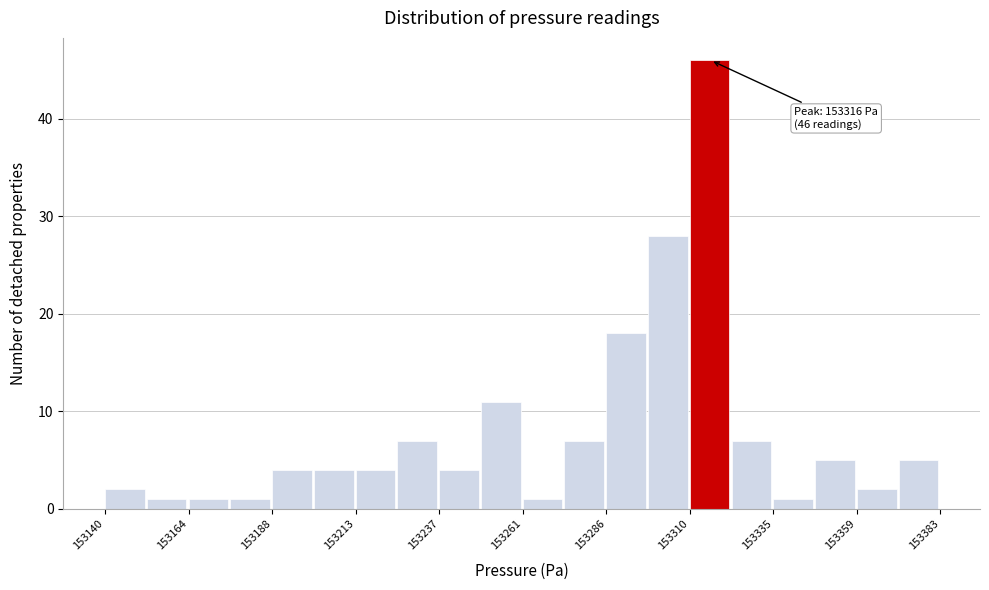

Around what value on the x-axis is the tallest bar? Give the approximate position of its centre, as read against the axis.

153315